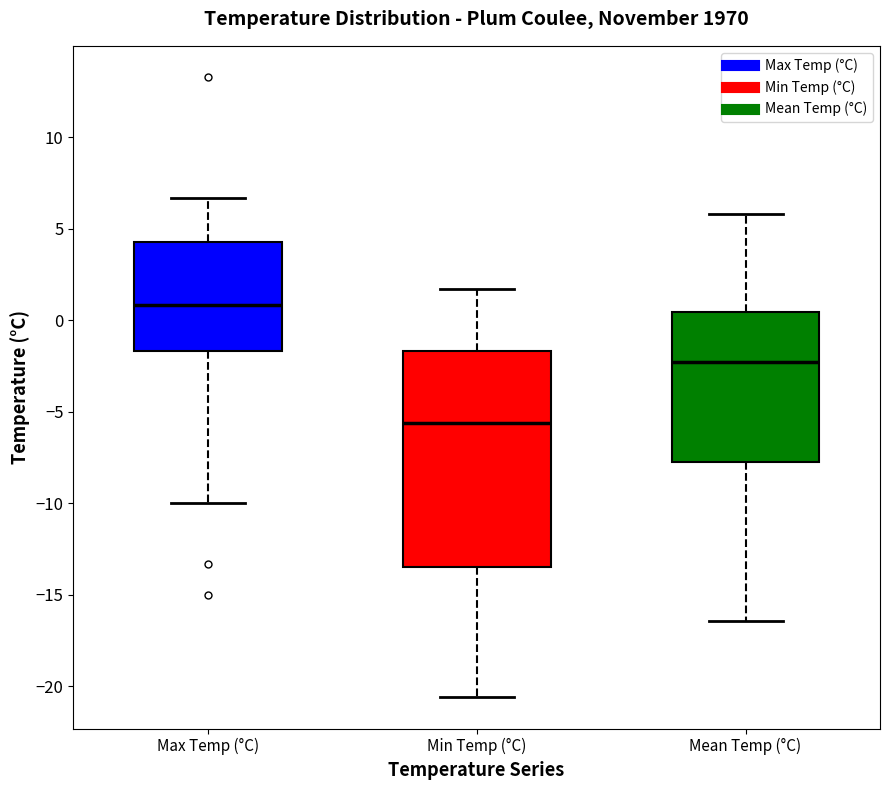

Which box's median line is the highest?

Max Temp (°C)